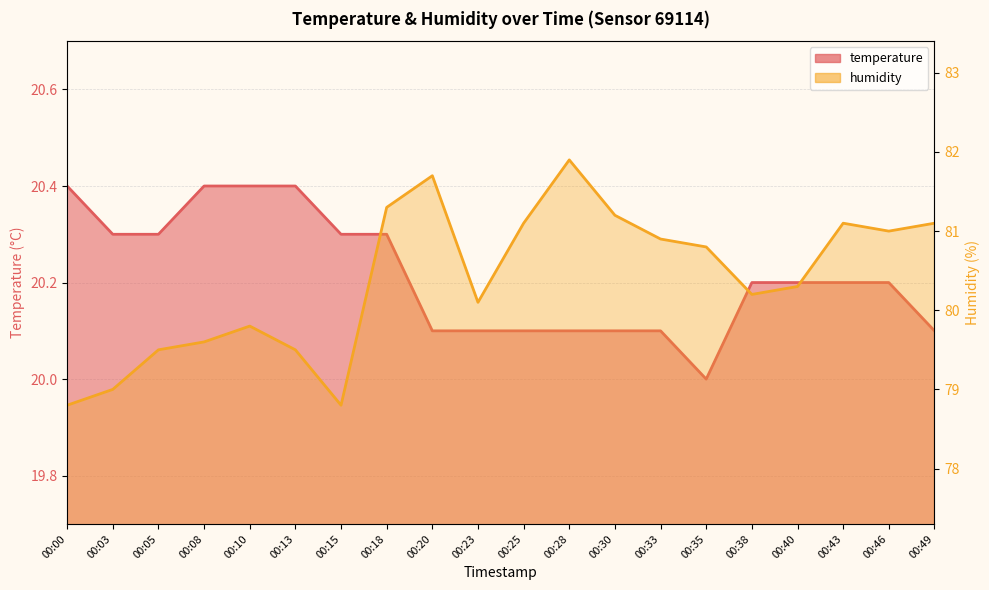

True or false: humidity has more than 2 interior local peaks.

True